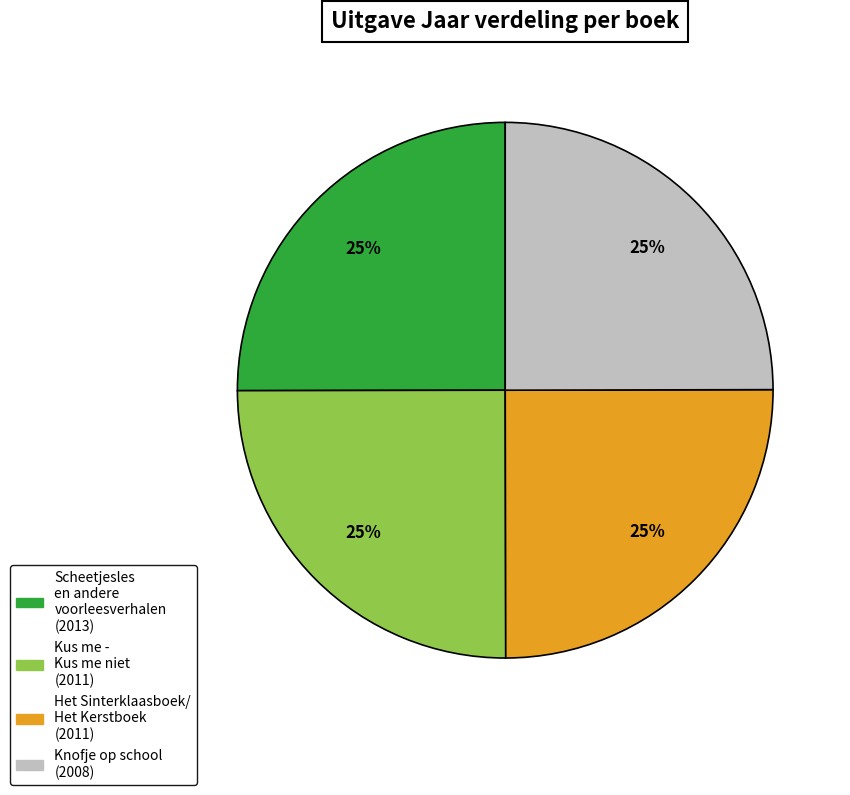

To the nearest percent, what is the average slice percentage?

25%